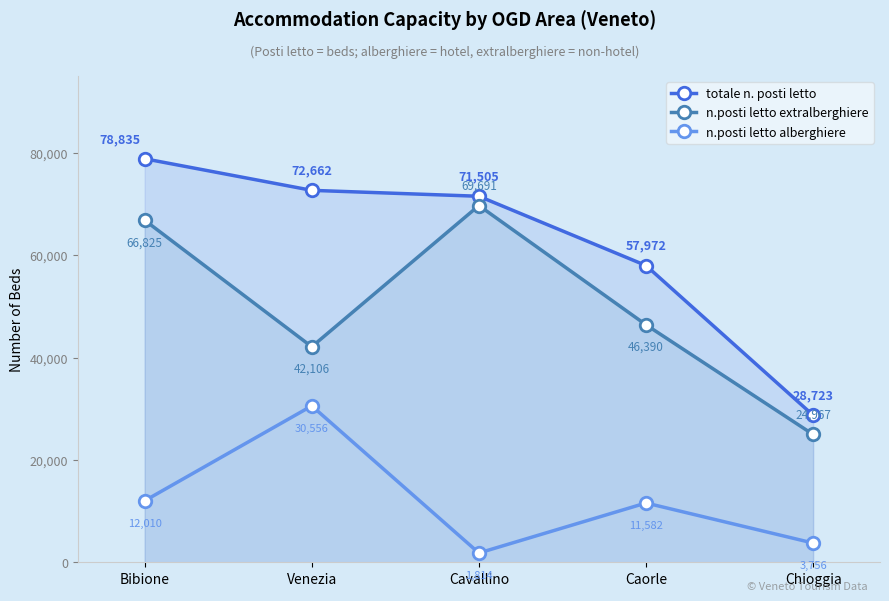

At which label does n.posti letto extralberghiere reach its minimum?

Chioggia